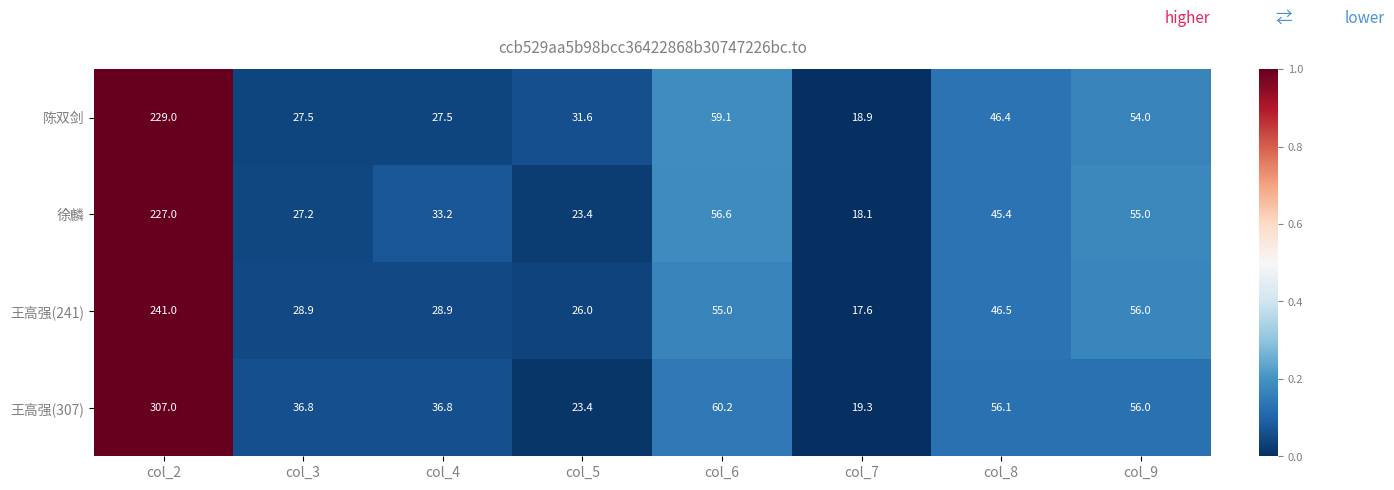

The 陈双剑 series shows 54.0 at col_9. True or false?

True